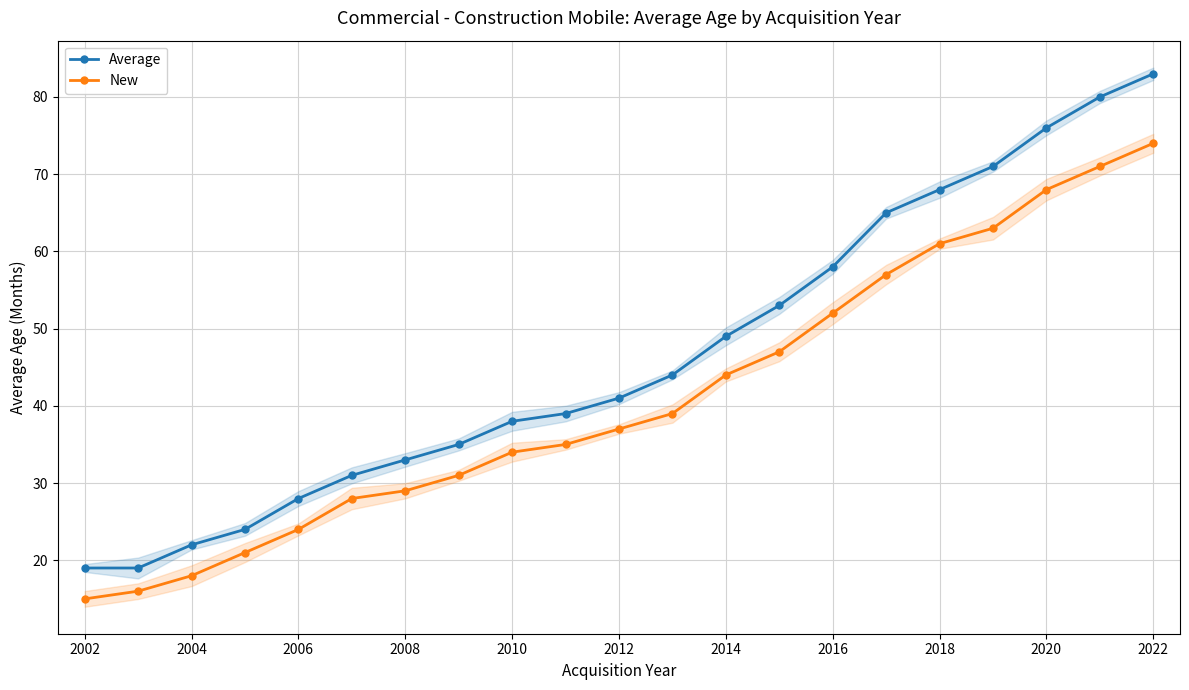

Between 2022 and 11, which series saw the biggest shift?

Average